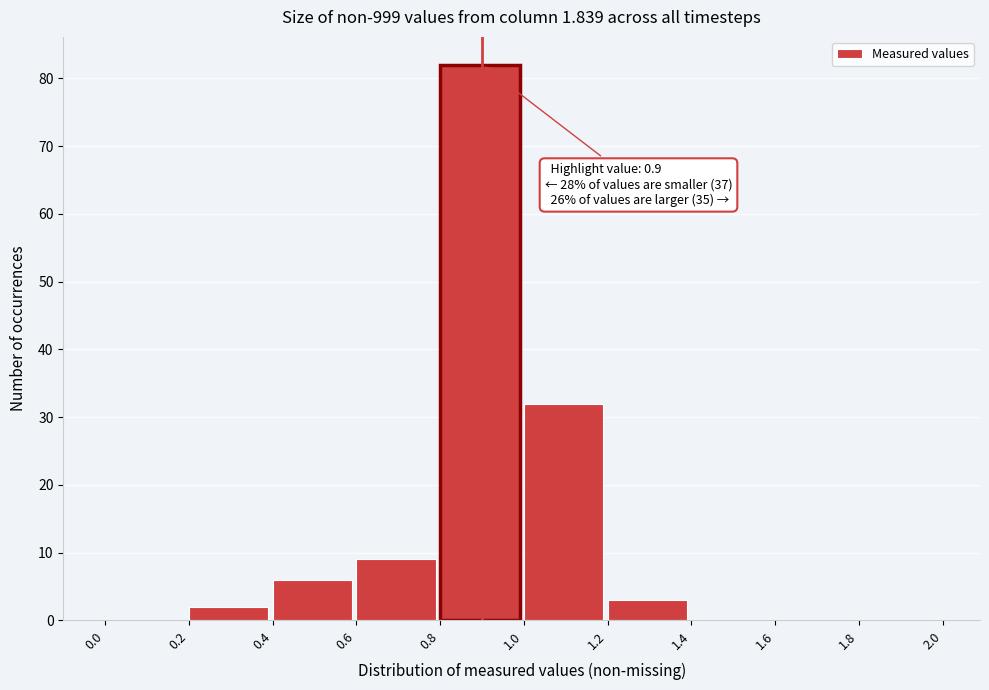

Over which range of the x-axis is the bar tallest?

0.8 to 1.0